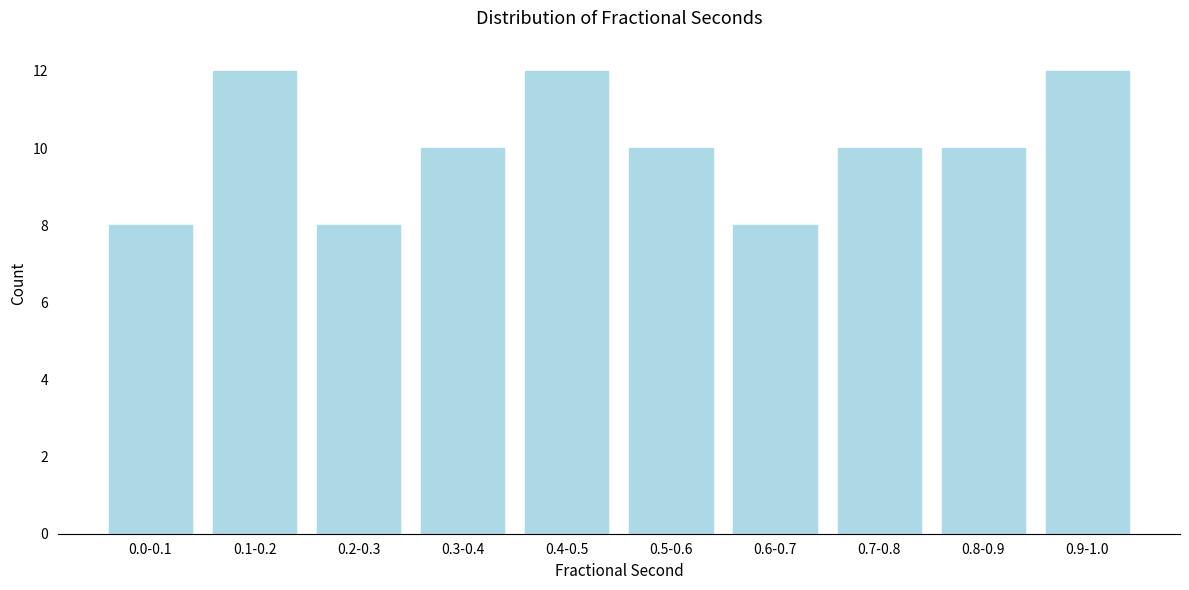

Reading left to right, transcribe all the data shown in this chart.

8	12	8	10	12	10	8	10	10	12